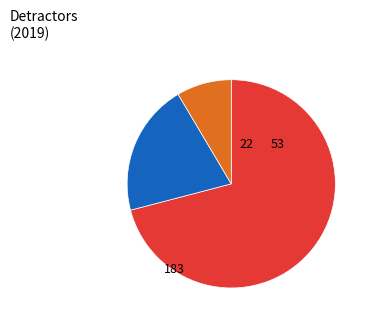

Is there any slice that represents more than half of the pie?

Yes